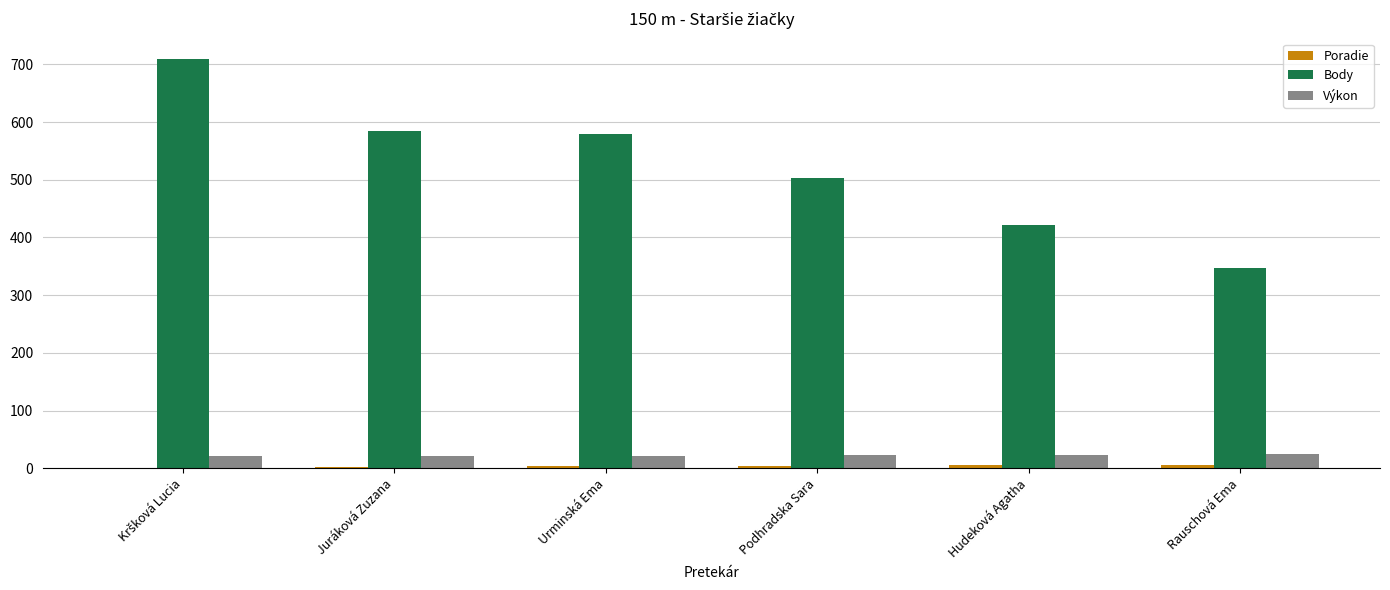

What is the sum of all Výkon values?

134.4